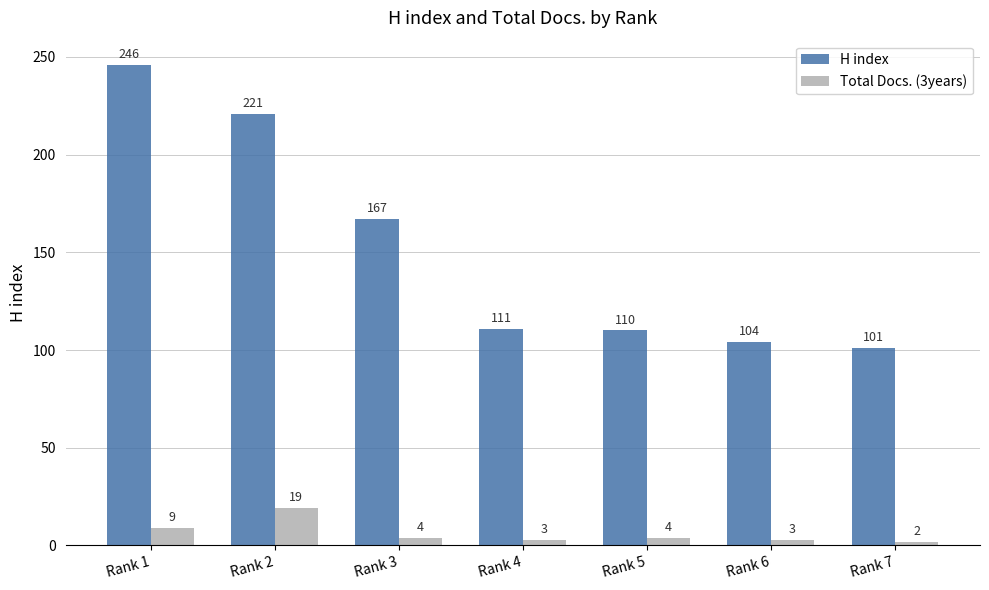

Reading right to left, list all the values displayed in this chart.

H index: Rank 7=101	Rank 6=104	Rank 5=110	Rank 4=111	Rank 3=167	Rank 2=221	Rank 1=246
Total Docs. (3years): Rank 7=2	Rank 6=3	Rank 5=4	Rank 4=3	Rank 3=4	Rank 2=19	Rank 1=9